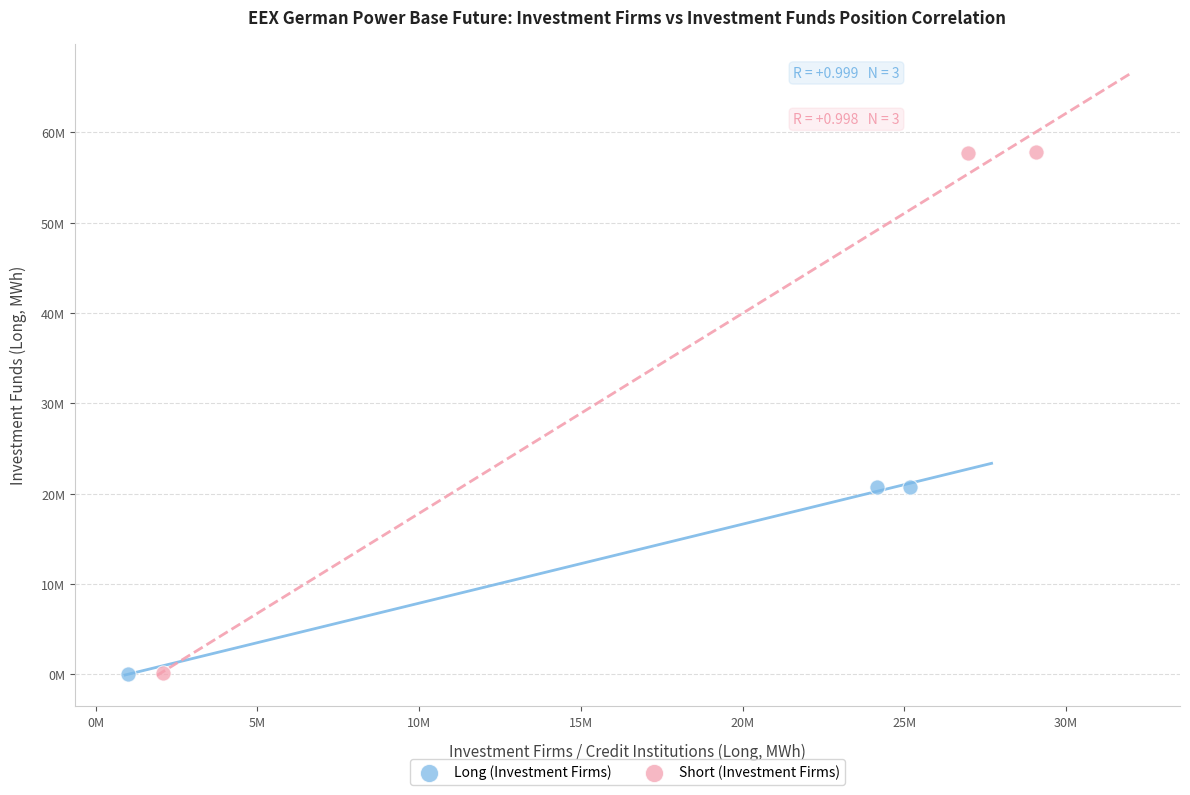

What are all the series names shown in the legend?

Long (Investment Firms), Short (Investment Firms)